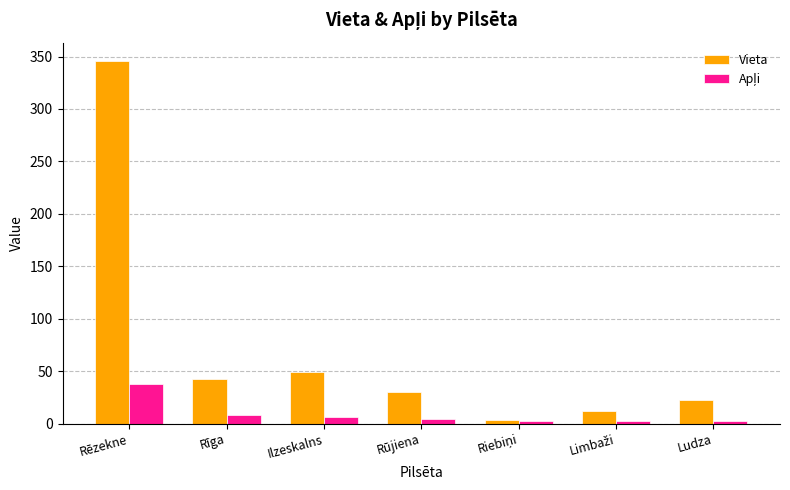

What is the sum of all Vieta values?

504